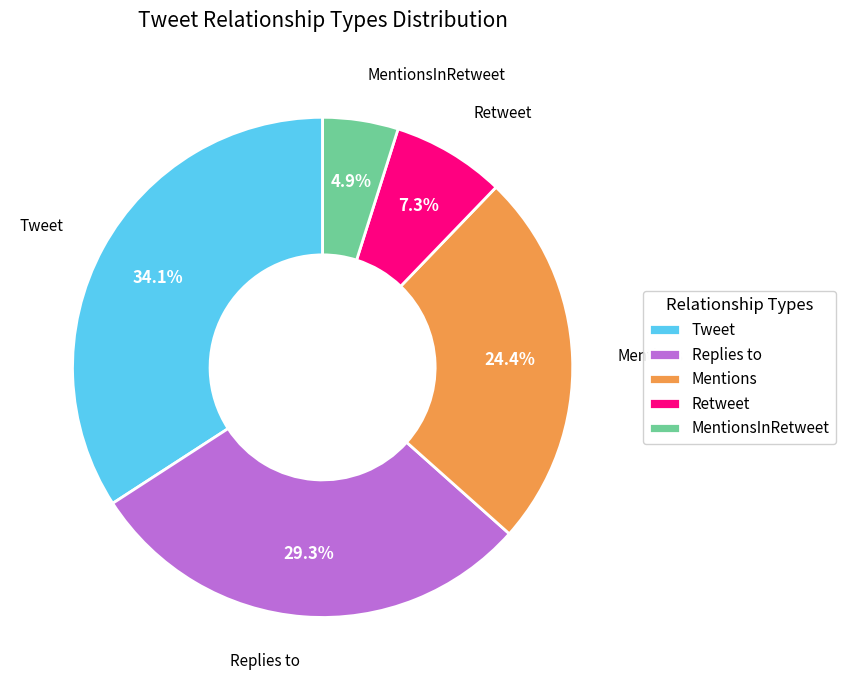

What is the total percentage of Replies to and Tweet?

63.4%